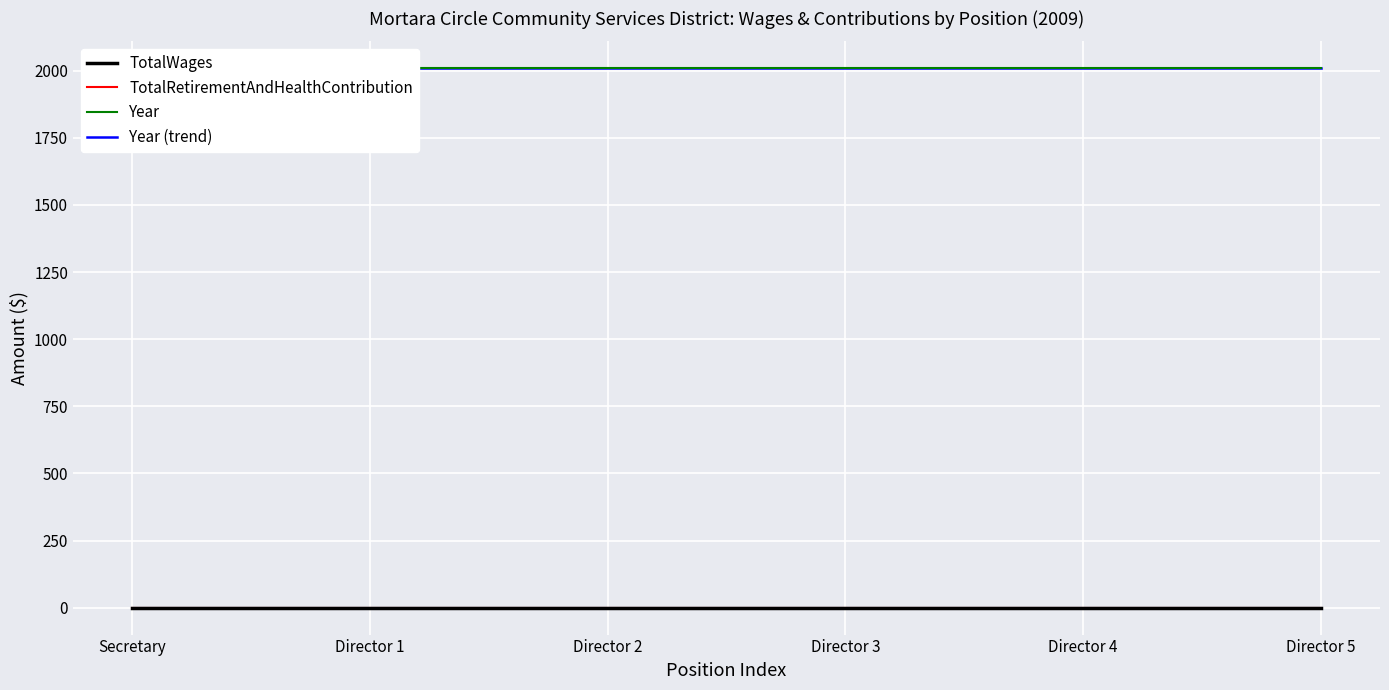

True or false: Year and TotalRetirementAndHealthContribution intersect in this chart.

False